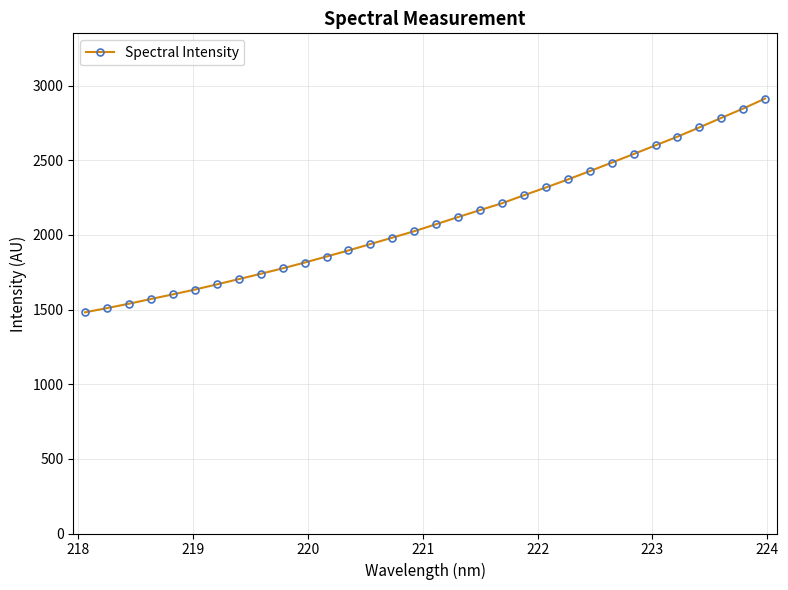

What is the value of the 9th point from the left?

1739.9